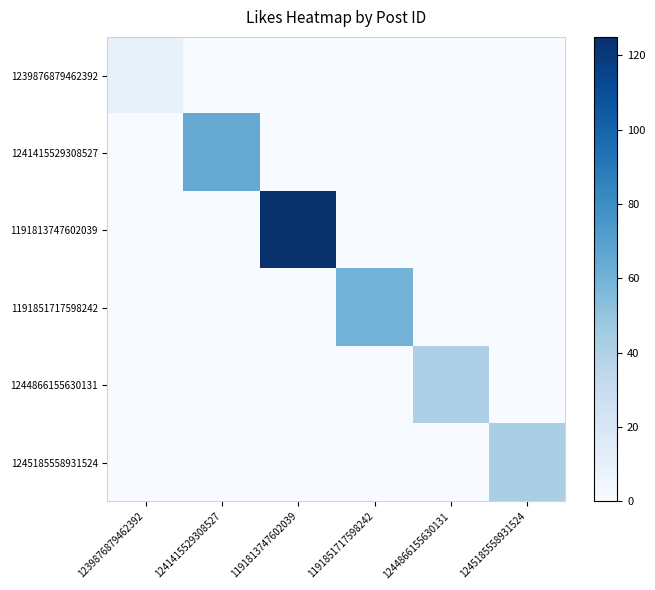

Reading right to left, transcribe all the data shown in this chart.

1239876879462392: 1245185558931524=0	1244866155630131=0	1191851717598242=0	1191813747602039=0	1241415529308527=0	1239876879462392=9
1241415529308527: 1245185558931524=0	1244866155630131=0	1191851717598242=0	1191813747602039=0	1241415529308527=64	1239876879462392=0
1191813747602039: 1245185558931524=0	1244866155630131=0	1191851717598242=0	1191813747602039=125	1241415529308527=0	1239876879462392=0
1191851717598242: 1245185558931524=0	1244866155630131=0	1191851717598242=60	1191813747602039=0	1241415529308527=0	1239876879462392=0
1244866155630131: 1245185558931524=0	1244866155630131=41	1191851717598242=0	1191813747602039=0	1241415529308527=0	1239876879462392=0
1245185558931524: 1245185558931524=42	1244866155630131=0	1191851717598242=0	1191813747602039=0	1241415529308527=0	1239876879462392=0